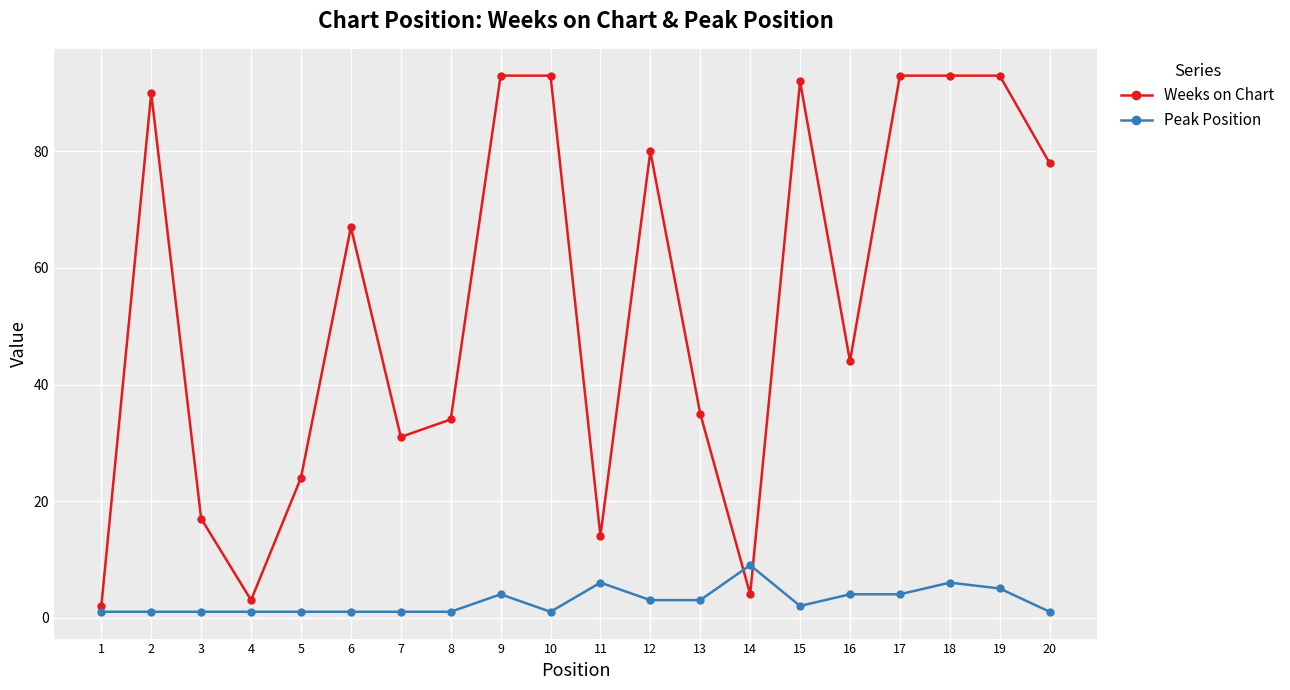

The Weeks on Chart series shows 13 at 7. True or false?

False